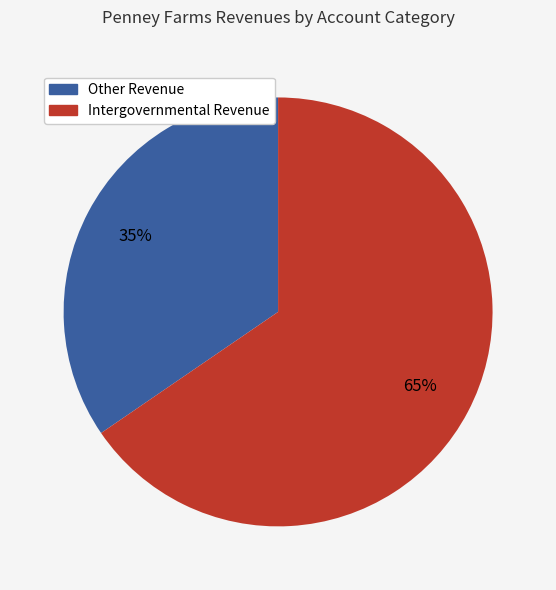

Is there any slice that represents more than half of the pie?

Yes